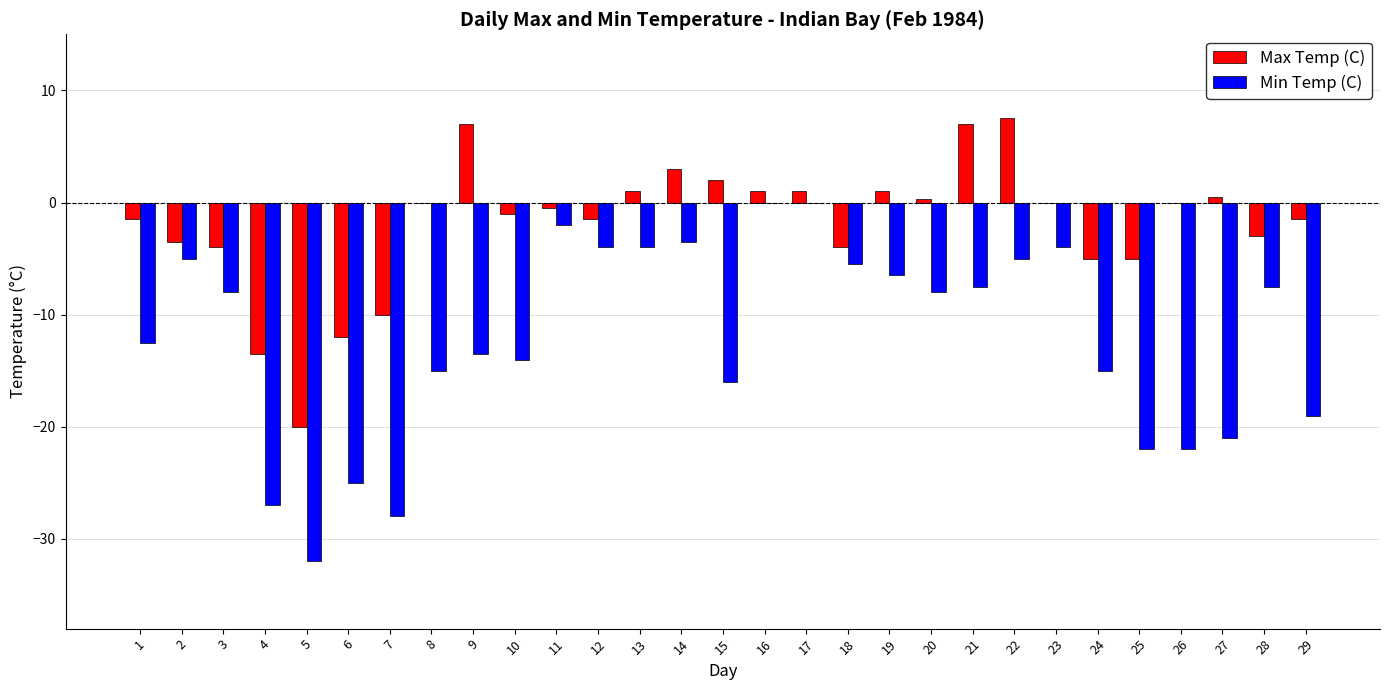

What is the highest value of the Max Temp (C) series?

7.5